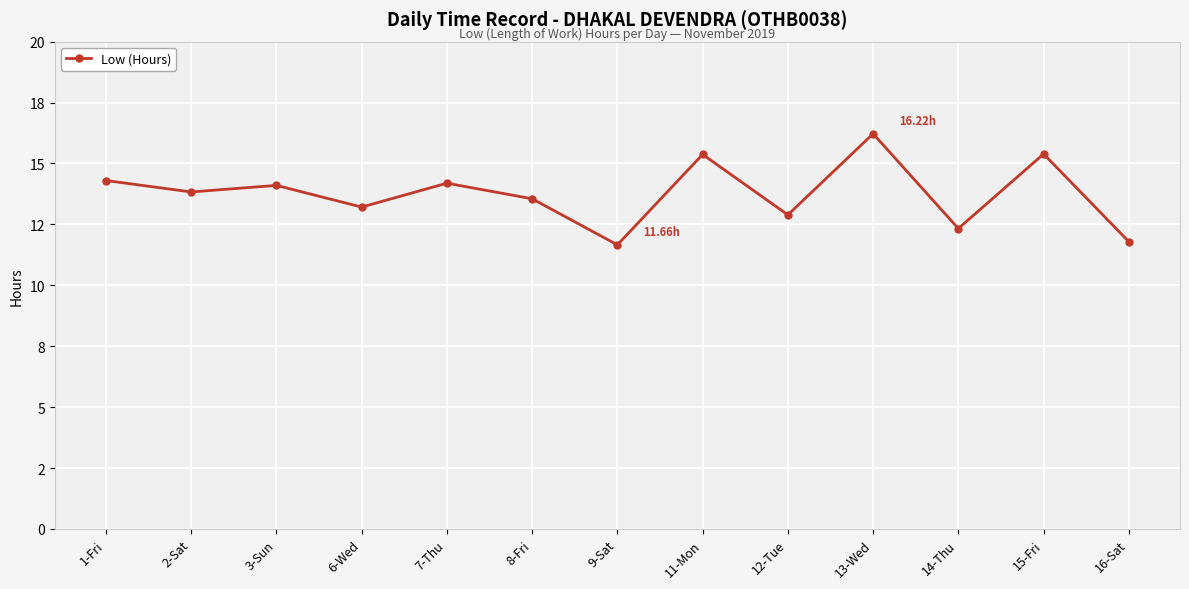

Is this an area chart (filled region under the line)?

No